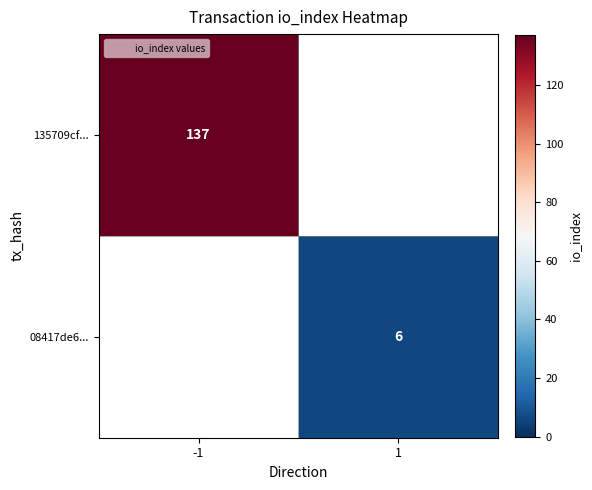

Which has a higher value, 1 or -1?

-1